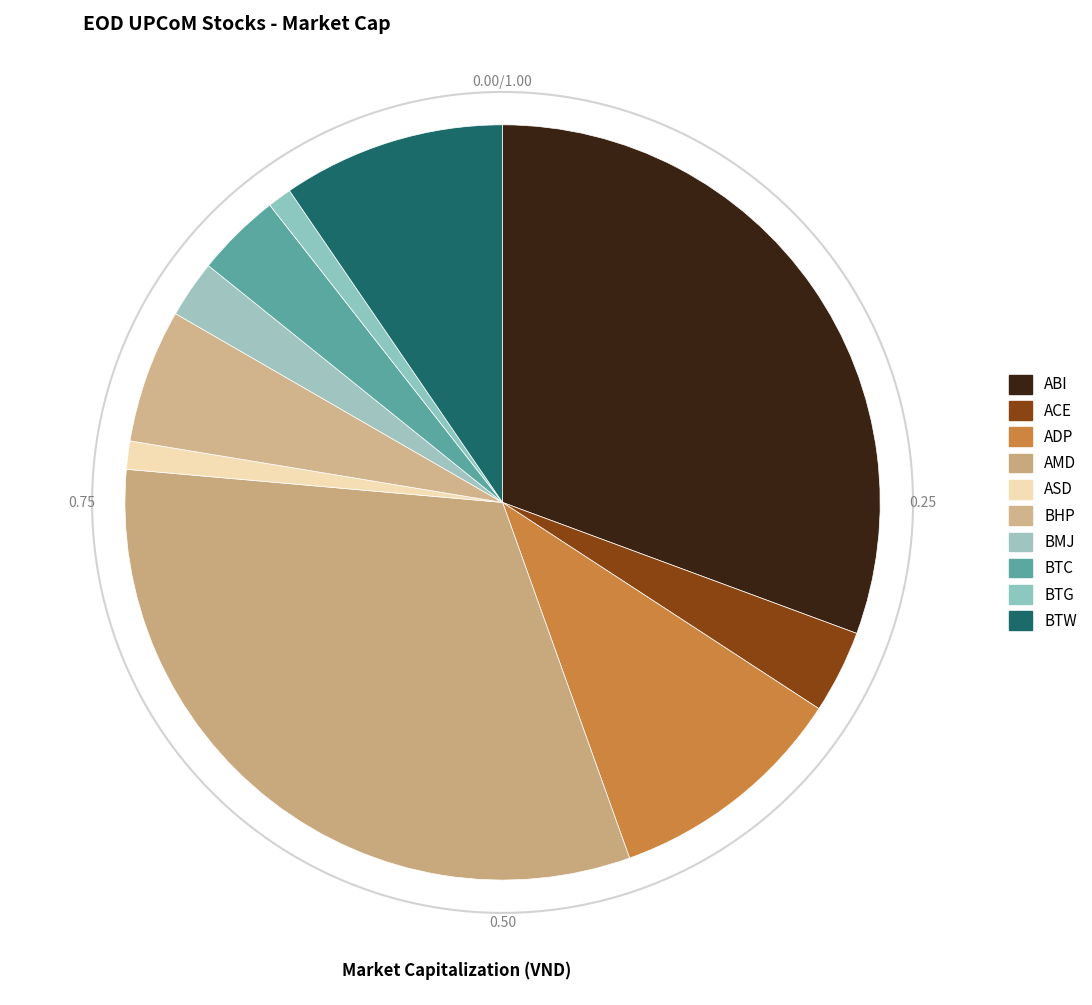

Is the sum of BMJ and ASD greater than half?

No